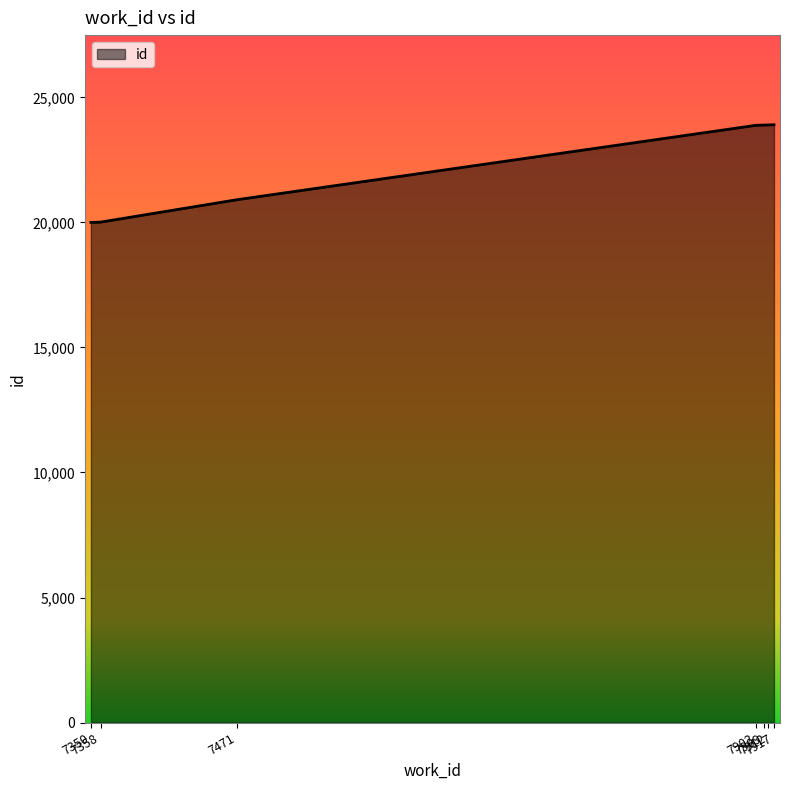

Where is the data nearest to the value 21954?

7471